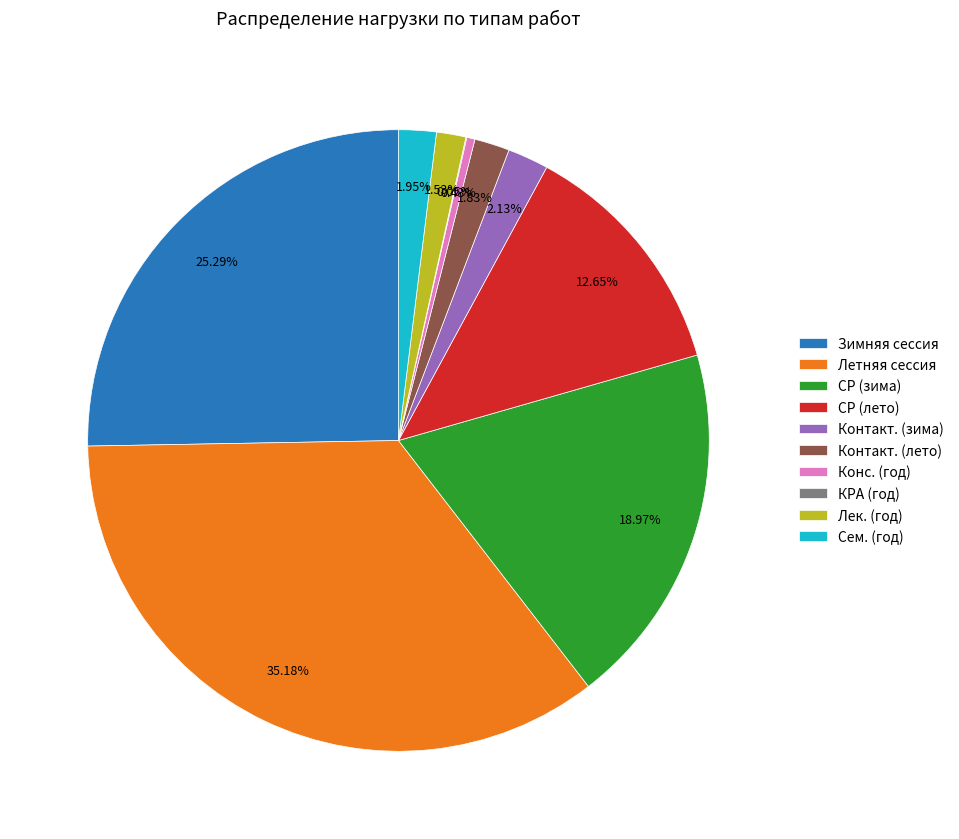

Which has a higher value, СР (зима) or Контакт. (лето)?

СР (зима)